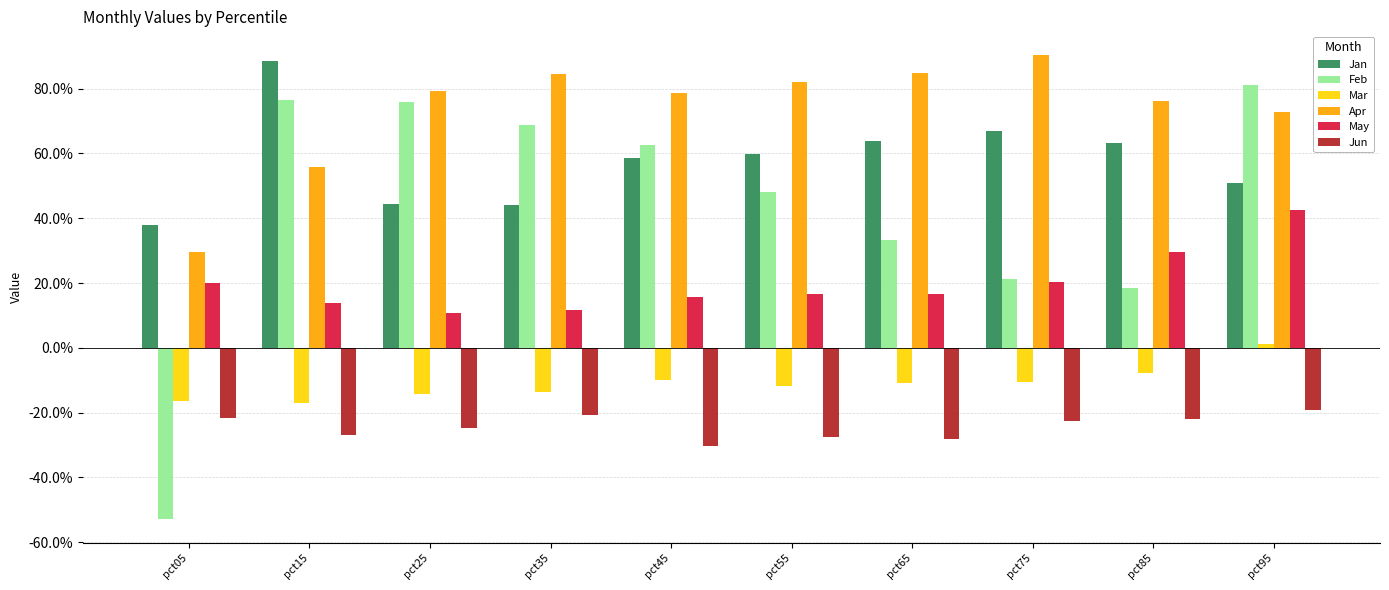

Reading left to right, list all the values displayed in this chart.

Jan: pct05=0.4	pct15=0.9	pct25=0.4	pct35=0.4	pct45=0.6	pct55=0.6	pct65=0.6	pct75=0.7	pct85=0.6	pct95=0.5
Feb: pct05=-0.5	pct15=0.8	pct25=0.8	pct35=0.7	pct45=0.6	pct55=0.5	pct65=0.3	pct75=0.2	pct85=0.2	pct95=0.8
Mar: pct05=-0.2	pct15=-0.2	pct25=-0.1	pct35=-0.1	pct45=-0.1	pct55=-0.1	pct65=-0.1	pct75=-0.1	pct85=-0.1	pct95=0.0
Apr: pct05=0.3	pct15=0.6	pct25=0.8	pct35=0.8	pct45=0.8	pct55=0.8	pct65=0.8	pct75=0.9	pct85=0.8	pct95=0.7
May: pct05=0.2	pct15=0.1	pct25=0.1	pct35=0.1	pct45=0.2	pct55=0.2	pct65=0.2	pct75=0.2	pct85=0.3	pct95=0.4
Jun: pct05=-0.2	pct15=-0.3	pct25=-0.2	pct35=-0.2	pct45=-0.3	pct55=-0.3	pct65=-0.3	pct75=-0.2	pct85=-0.2	pct95=-0.2